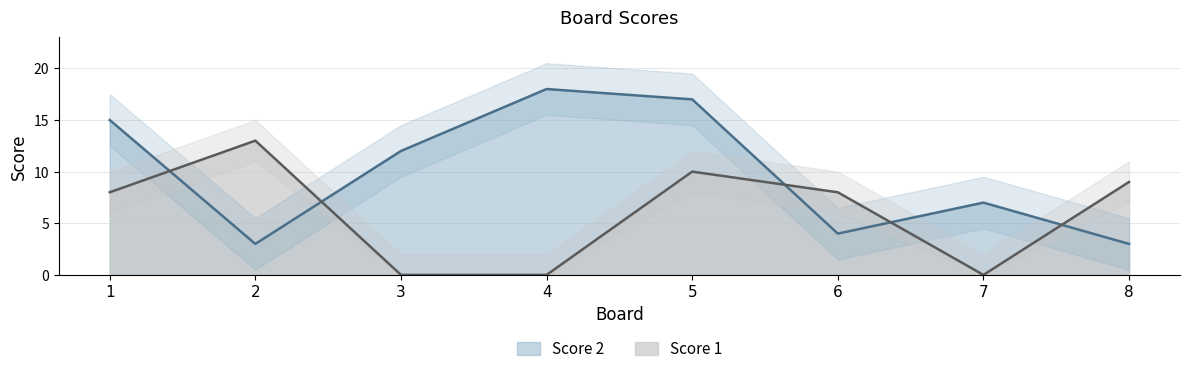

Which category has the highest value in the Score 2 series?

4